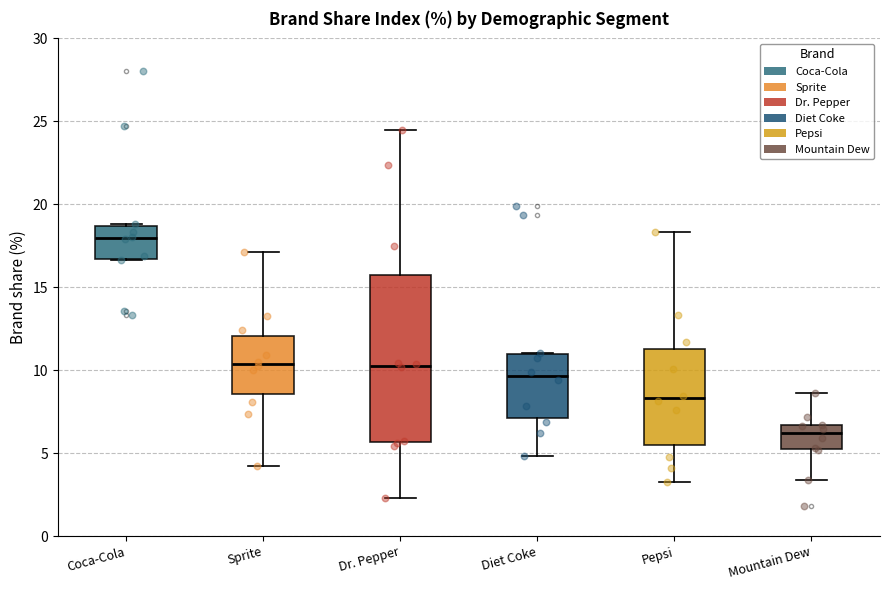

Where does the lower whisker of the box for Mountain Dew end on the y-axis? The values are not printed on the chart, so give them approximately, as read against the axis.

3.5